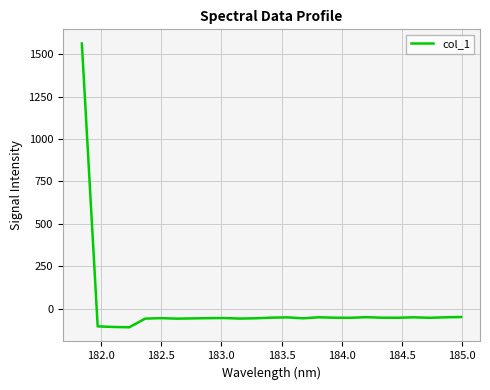

What is the difference between the maximum and minimum values?

1672.2